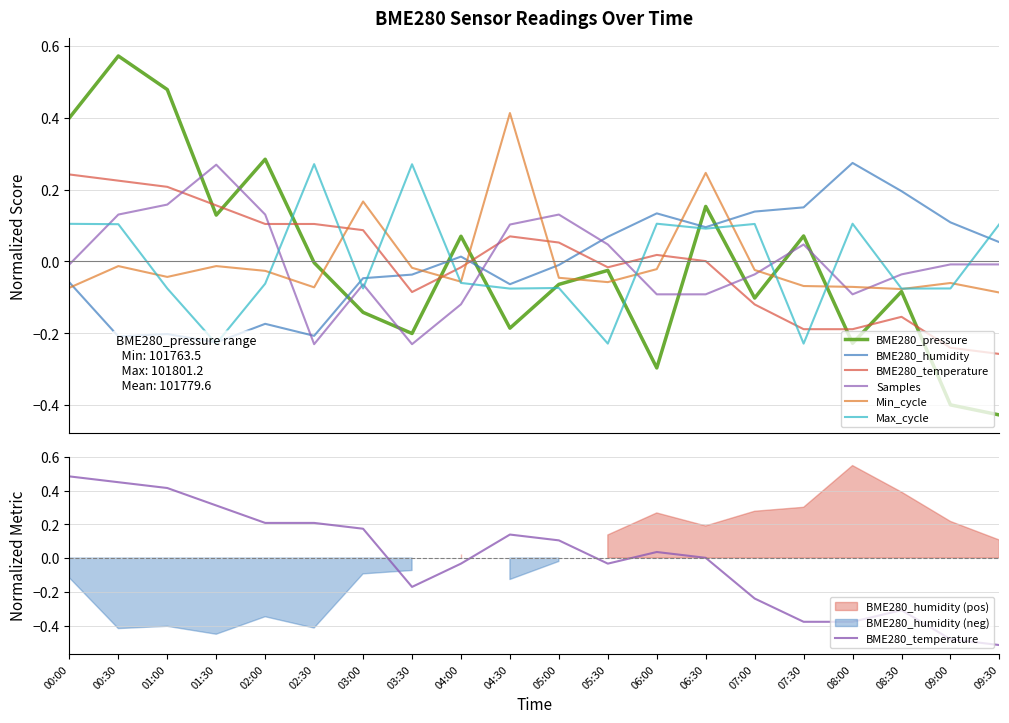

Reading left to right, transcribe all the data shown in this chart.

BME280_pressure: 00:00=0.4	00:30=0.6	01:00=0.5	01:30=0.1	02:00=0.3	02:30=-0.0	03:00=-0.1	03:30=-0.2	04:00=0.1	04:30=-0.2	05:00=-0.1	05:30=-0.0	06:00=-0.3	06:30=0.2	07:00=-0.1	07:30=0.1	08:00=-0.2	08:30=-0.1	09:00=-0.4	09:30=-0.4
BME280_humidity: 00:00=-0.1	00:30=-0.2	01:00=-0.2	01:30=-0.2	02:00=-0.2	02:30=-0.2	03:00=-0.0	03:30=-0.0	04:00=0.0	04:30=-0.1	05:00=-0.0	05:30=0.1	06:00=0.1	06:30=0.1	07:00=0.1	07:30=0.2	08:00=0.3	08:30=0.2	09:00=0.1	09:30=0.1
BME280_temperature: 00:00=0.5	00:30=0.4	01:00=0.4	01:30=0.3	02:00=0.2	02:30=0.2	03:00=0.2	03:30=-0.2	04:00=-0.0	04:30=0.1	05:00=0.1	05:30=-0.0	06:00=0.0	06:30=0.0	07:00=-0.2	07:30=-0.4	08:00=-0.4	08:30=-0.3	09:00=-0.5	09:30=-0.5
Samples: 00:00=-0.0	00:30=0.1	01:00=0.2	01:30=0.3	02:00=0.1	02:30=-0.2	03:00=-0.1	03:30=-0.2	04:00=-0.1	04:30=0.1	05:00=0.1	05:30=0.0	06:00=-0.1	06:30=-0.1	07:00=-0.0	07:30=0.0	08:00=-0.1	08:30=-0.0	09:00=-0.0	09:30=-0.0
Min_cycle: 00:00=-0.1	00:30=-0.0	01:00=-0.0	01:30=-0.0	02:00=-0.0	02:30=-0.1	03:00=0.2	03:30=-0.0	04:00=-0.1	04:30=0.4	05:00=-0.0	05:30=-0.1	06:00=-0.0	06:30=0.2	07:00=-0.0	07:30=-0.1	08:00=-0.1	08:30=-0.1	09:00=-0.1	09:30=-0.1
Max_cycle: 00:00=0.1	00:30=0.1	01:00=-0.1	01:30=-0.2	02:00=-0.1	02:30=0.3	03:00=-0.1	03:30=0.3	04:00=-0.1	04:30=-0.1	05:00=-0.1	05:30=-0.2	06:00=0.1	06:30=0.1	07:00=0.1	07:30=-0.2	08:00=0.1	08:30=-0.1	09:00=-0.1	09:30=0.1